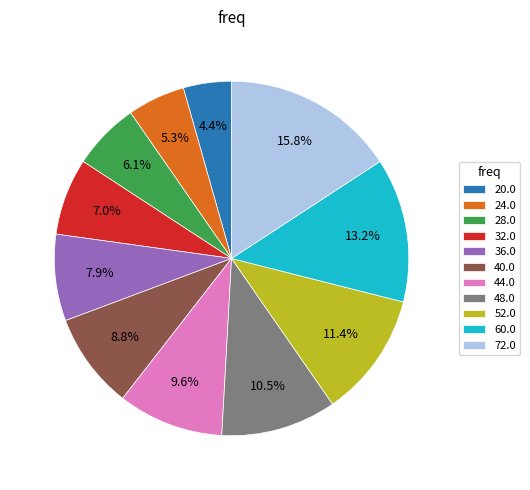

True or false: 60.0 accounts for 13% of the total.

True